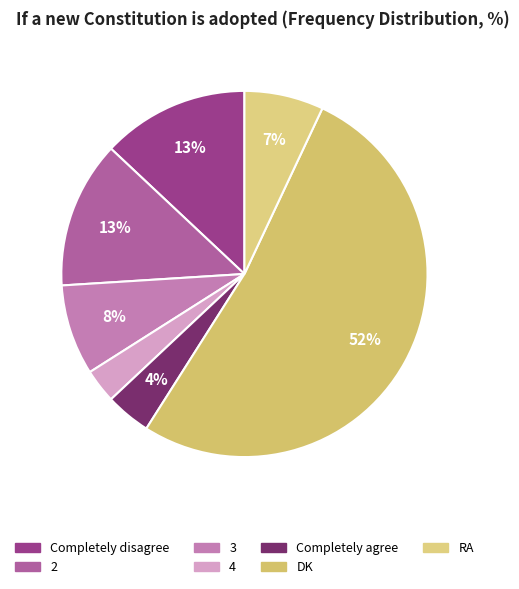

Is there a majority slice in this chart?

Yes